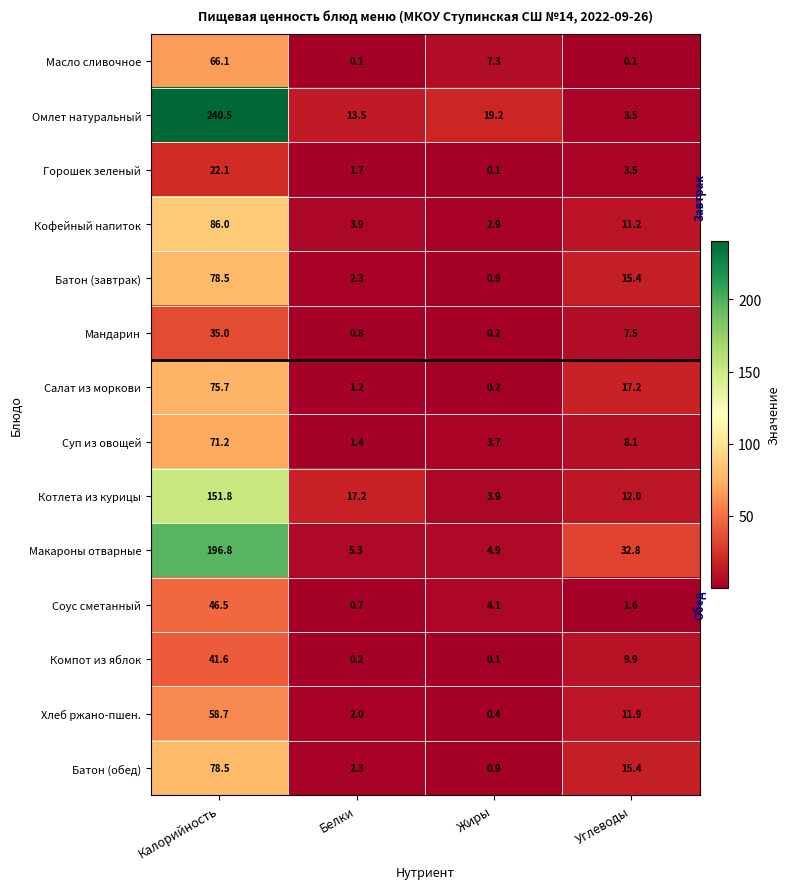

What is the smallest value displayed?

0.1